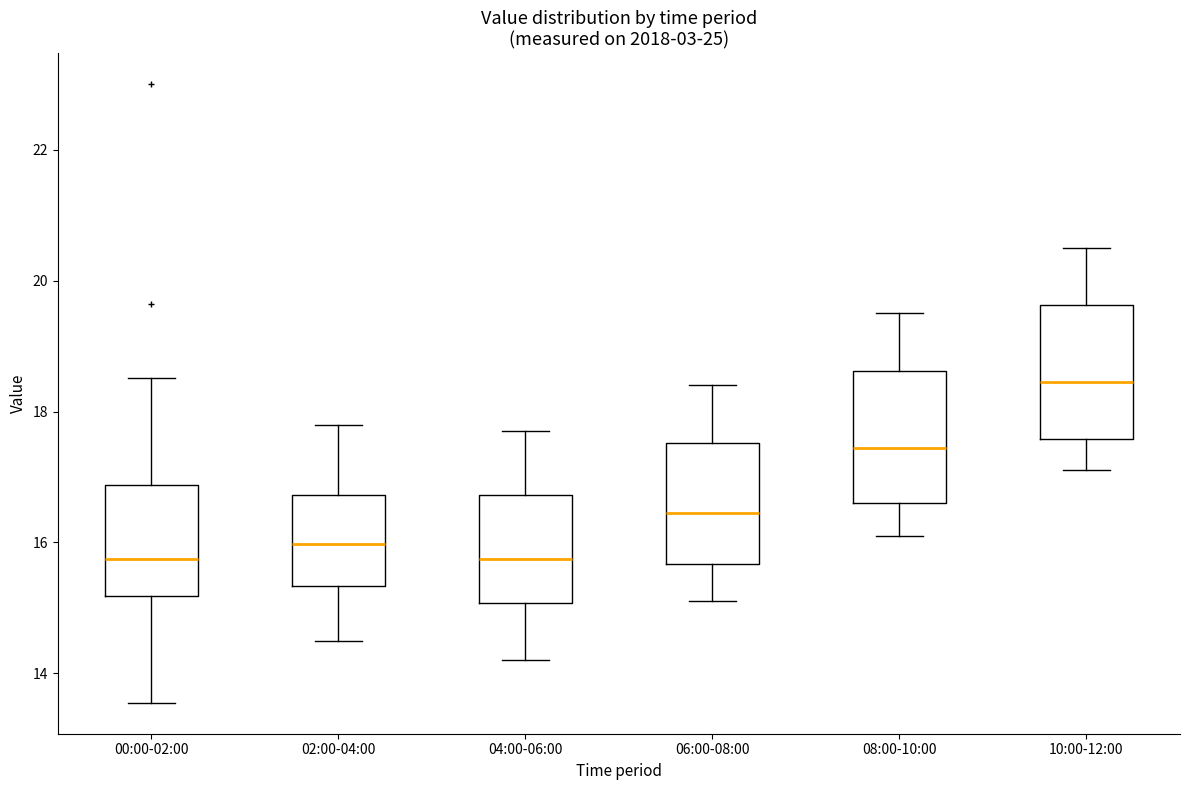

Reading left to right, read every box against the y-axis: the position of its median line, the range the box covers, and the ends of its whiskers. The values are not printed on the chart, so give them approximately, as read against the axis.

00:00-02:00: median 15.8, box 15.2 to 16.8, whiskers 13.6 to 18.6
02:00-04:00: median 16.0, box 15.4 to 16.8, whiskers 14.6 to 17.8
04:00-06:00: median 15.8, box 15.0 to 16.8, whiskers 14.2 to 17.8
06:00-08:00: median 16.4, box 15.6 to 17.6, whiskers 15.2 to 18.4
08:00-10:00: median 17.4, box 16.6 to 18.6, whiskers 16.2 to 19.6
10:00-12:00: median 18.4, box 17.6 to 19.6, whiskers 17.2 to 20.6